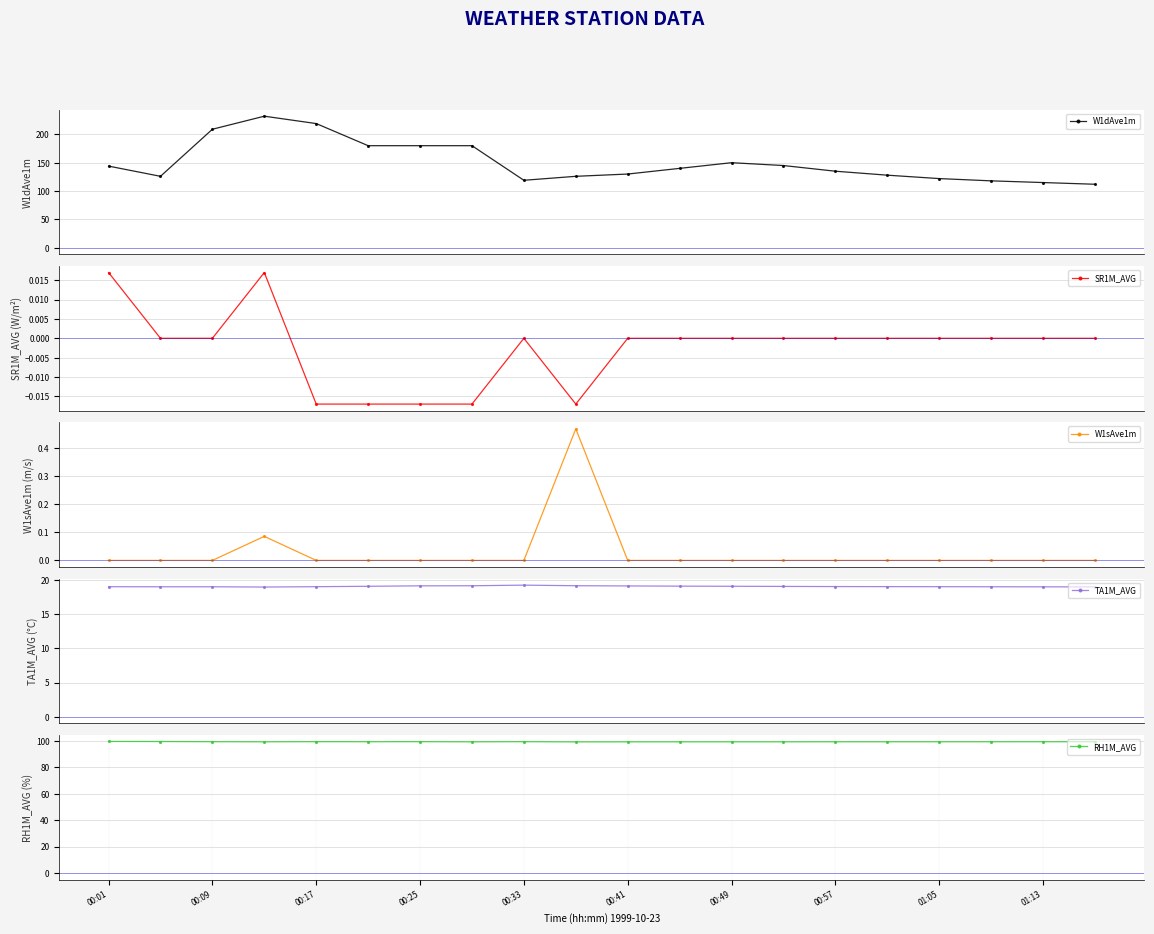

How many lines are shown in the chart?

5